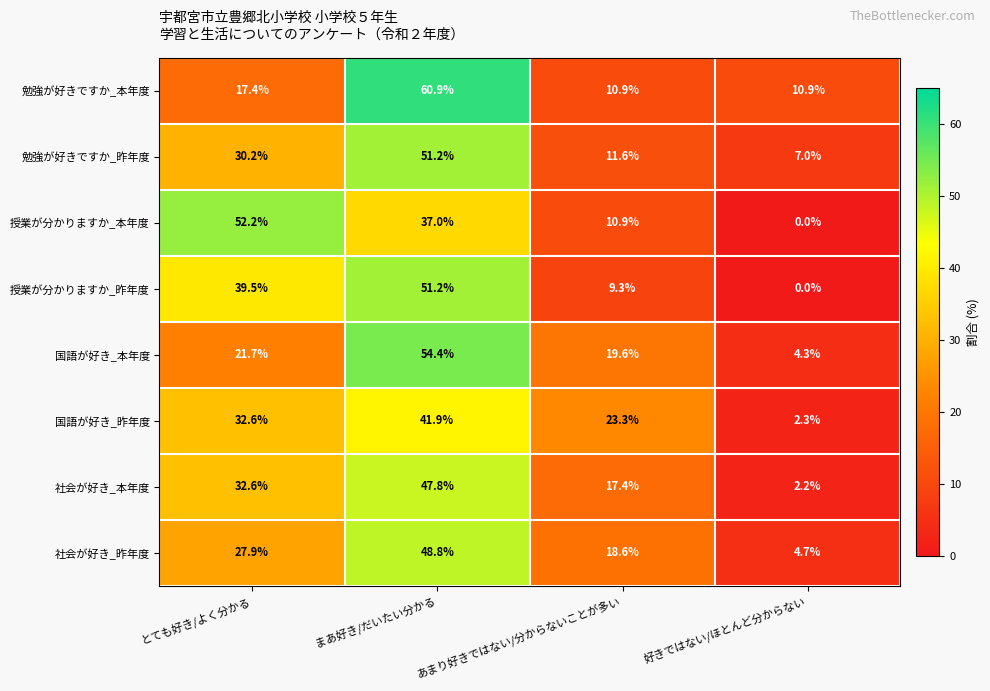

Which category has the highest value across all series?

まあ好き/だいたい分かる